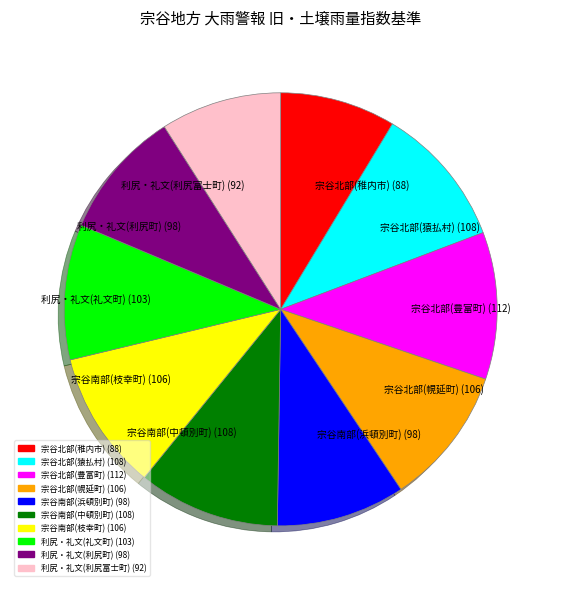

Does any single category account for the majority?

No